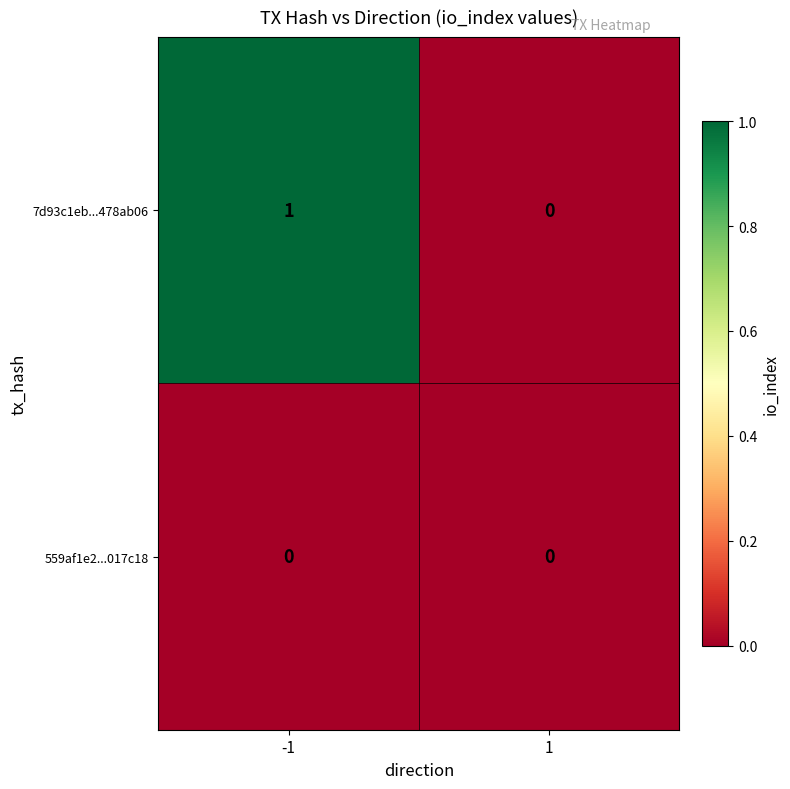

True or false: 7d93c1eb...478ab06 has a value of 1 at -1.

True